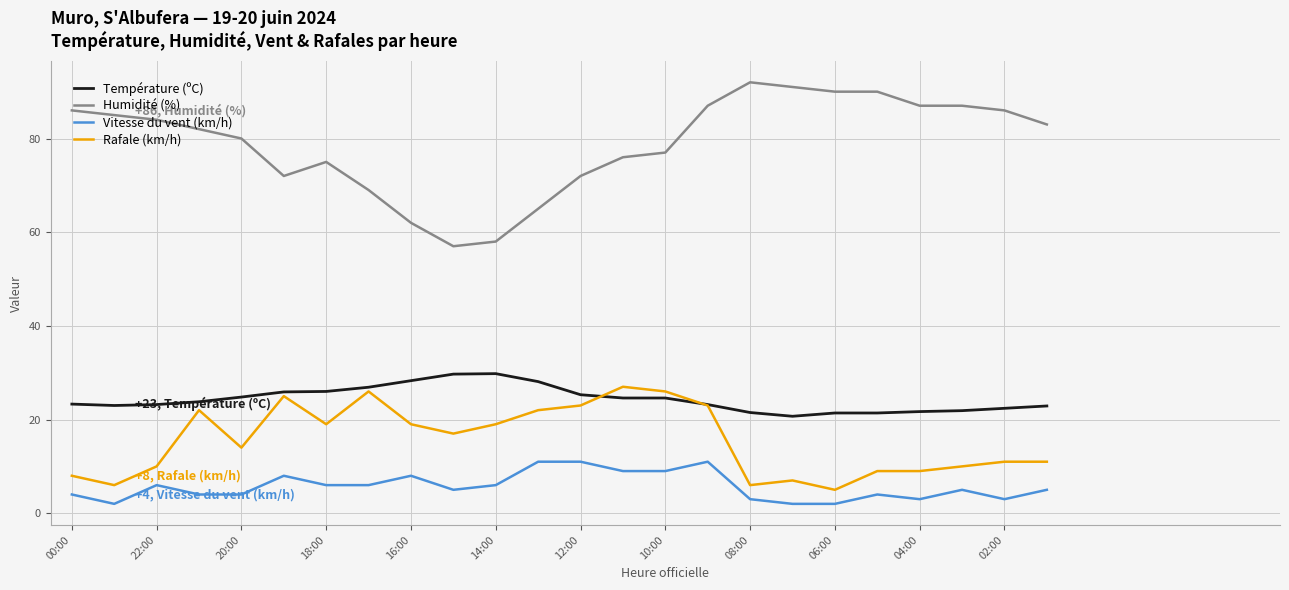

Which series has the largest range (max minus min)?

Humidité (%)